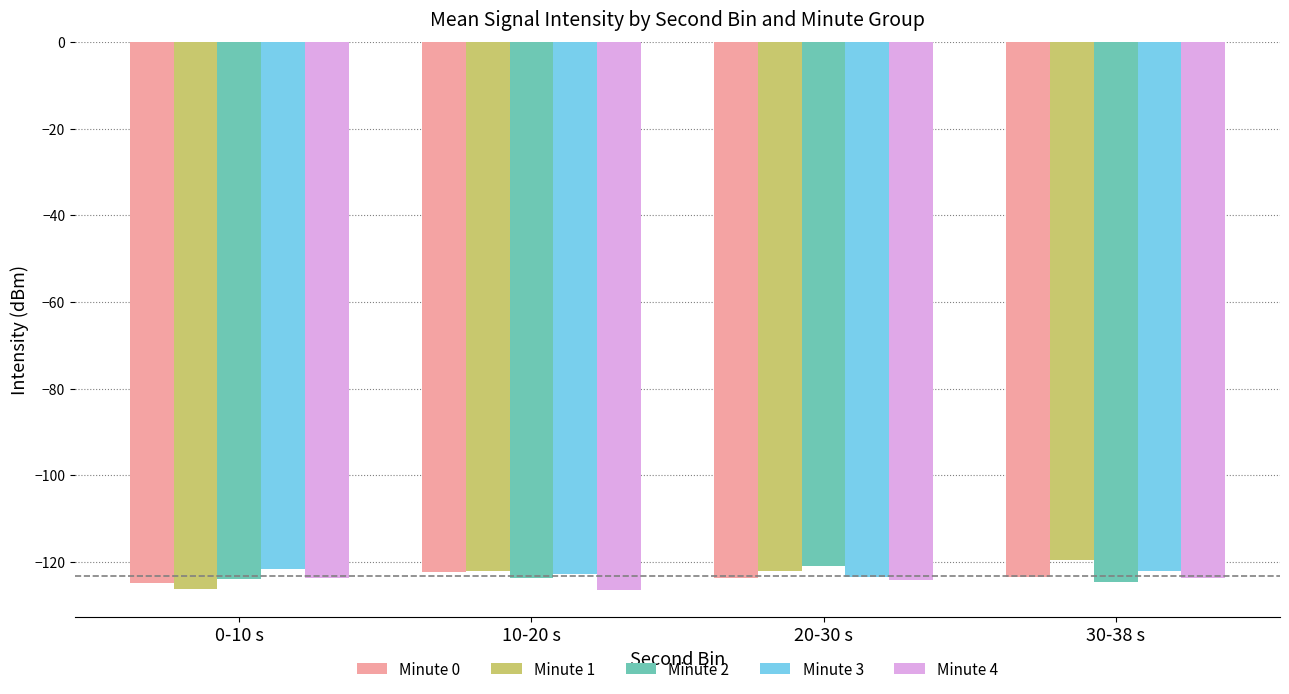

What is the total value across all series at 30-38 s?

-613.4